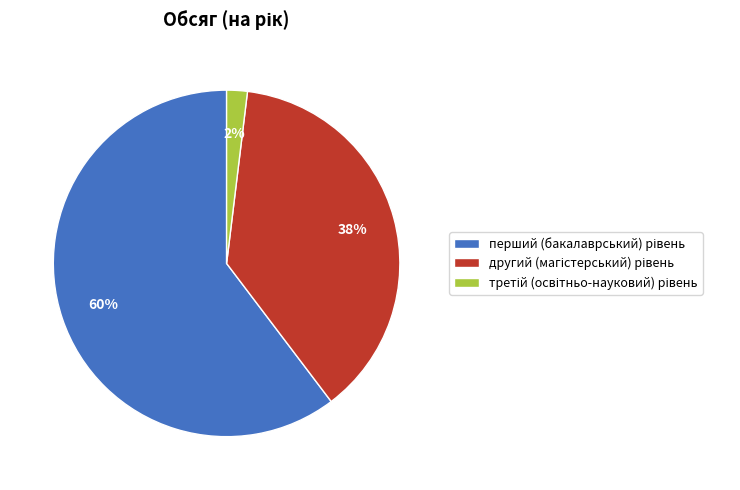

To the nearest percent, what is the average slice percentage?

33%